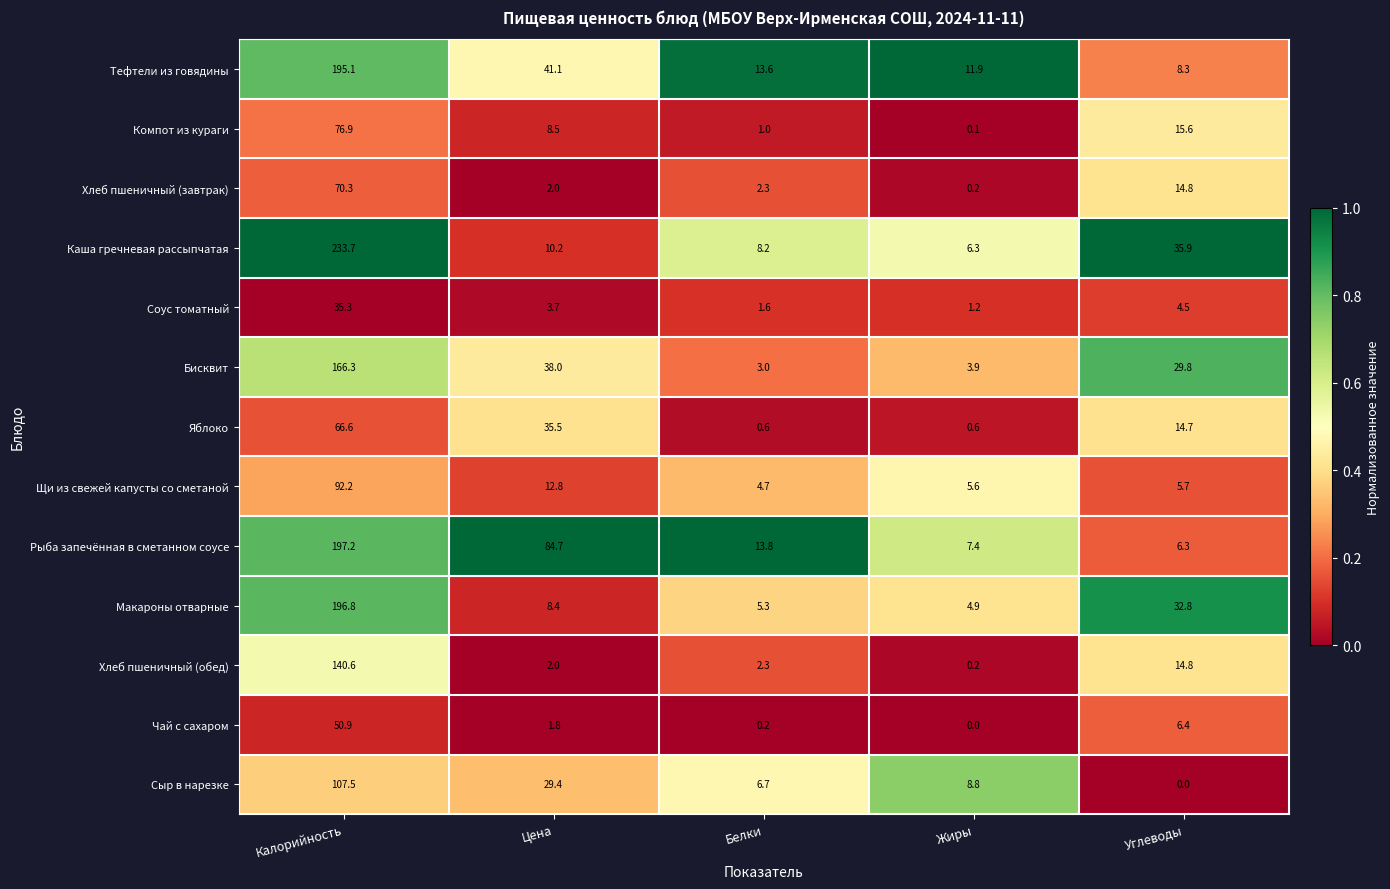

Which series has the largest total across all categories?

Рыба запечённая в сметанном соусе